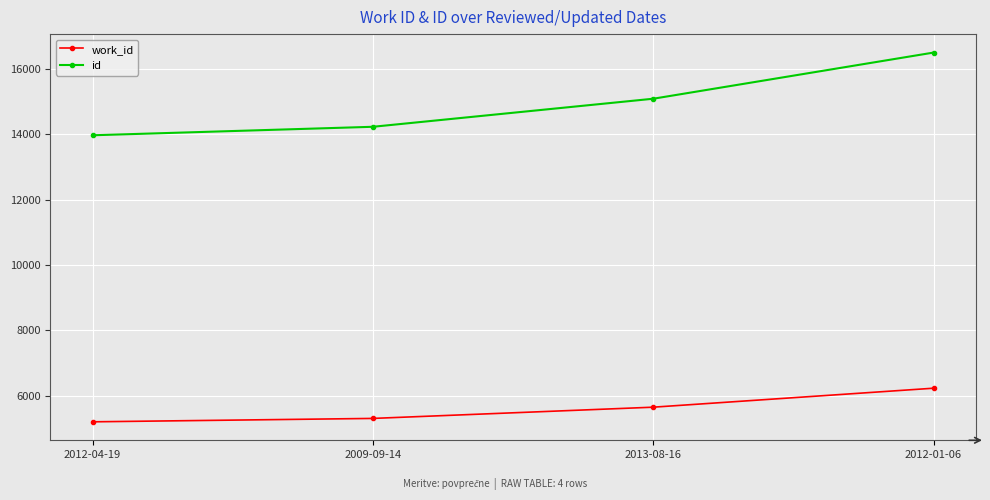

What is the lowest value of the work_id series?

5195